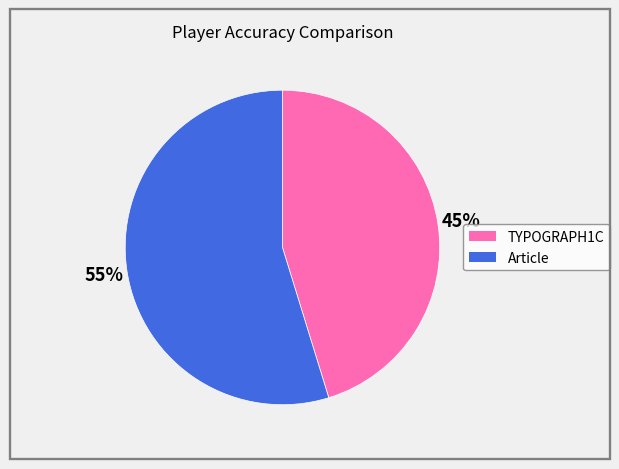

To the nearest percent, what is the combined percentage of TYPOGRAPH1C and Article?

100%